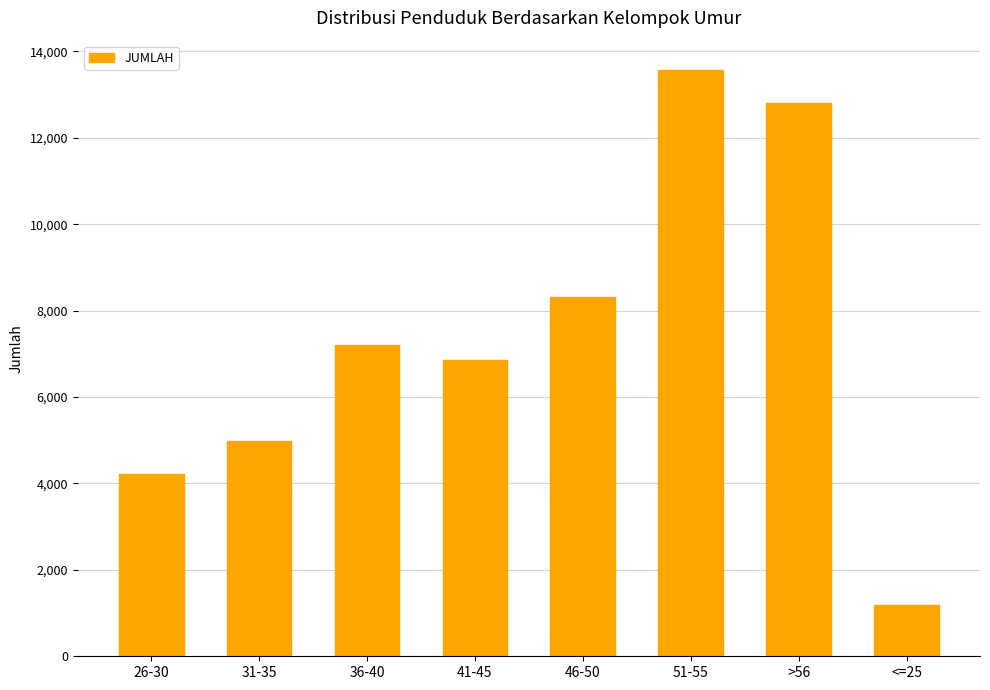

At which label is the value closest to 7375?

36-40